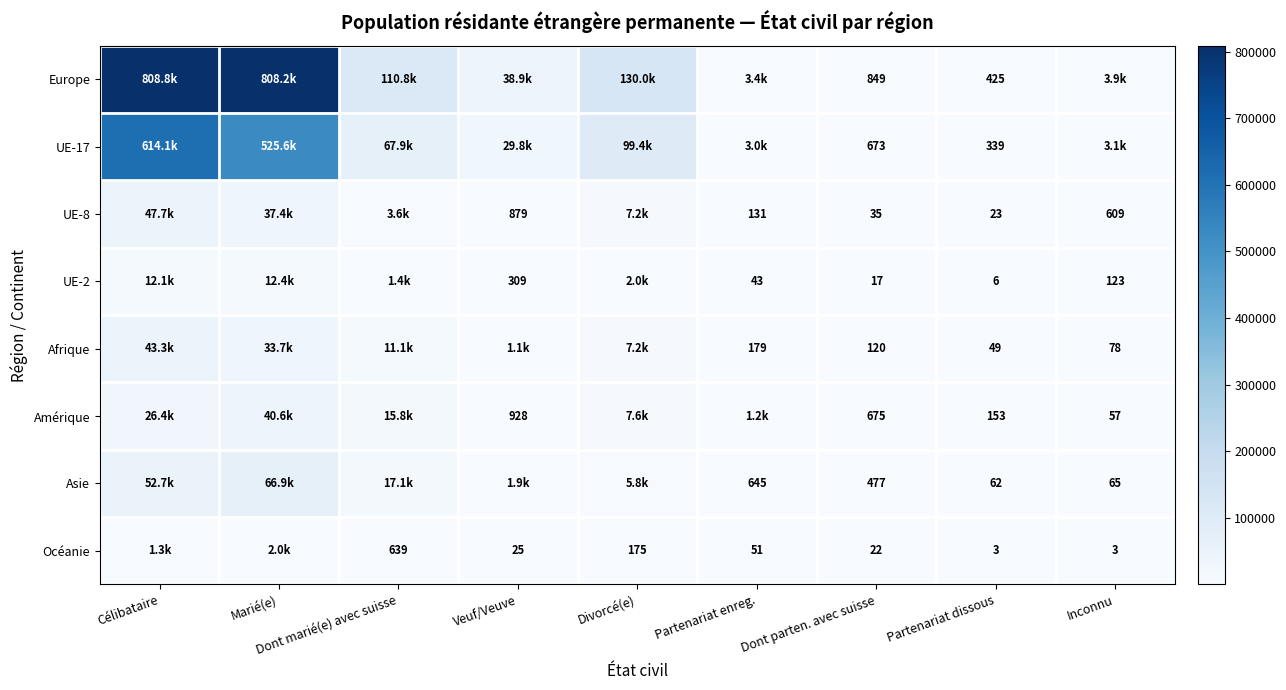

The Océanie series shows 5 at Inconnu. True or false?

False